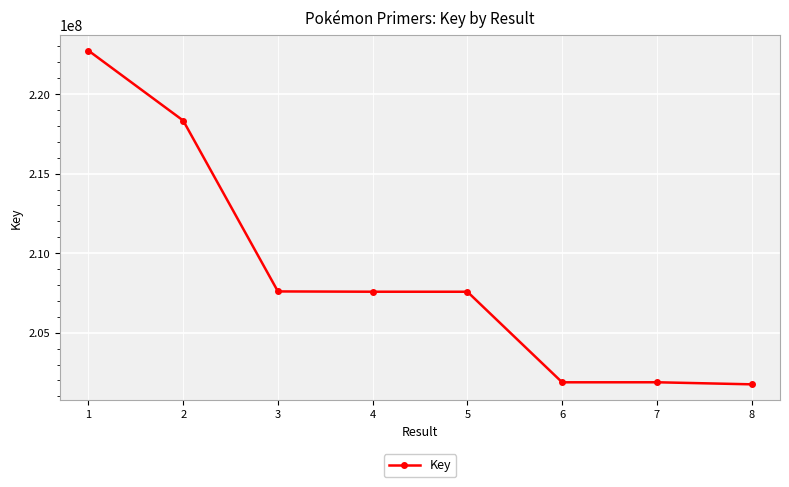

What is the greatest value displayed?

222733130